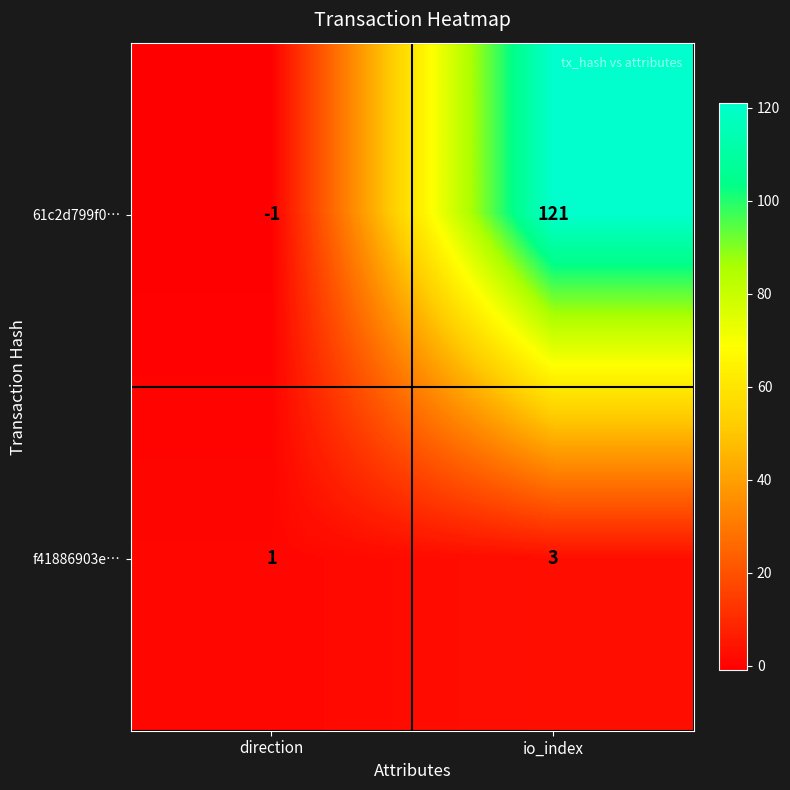

Reading left to right, transcribe all the data shown in this chart.

61c2d799f0…: -1	121
f41886903e…: 1	3